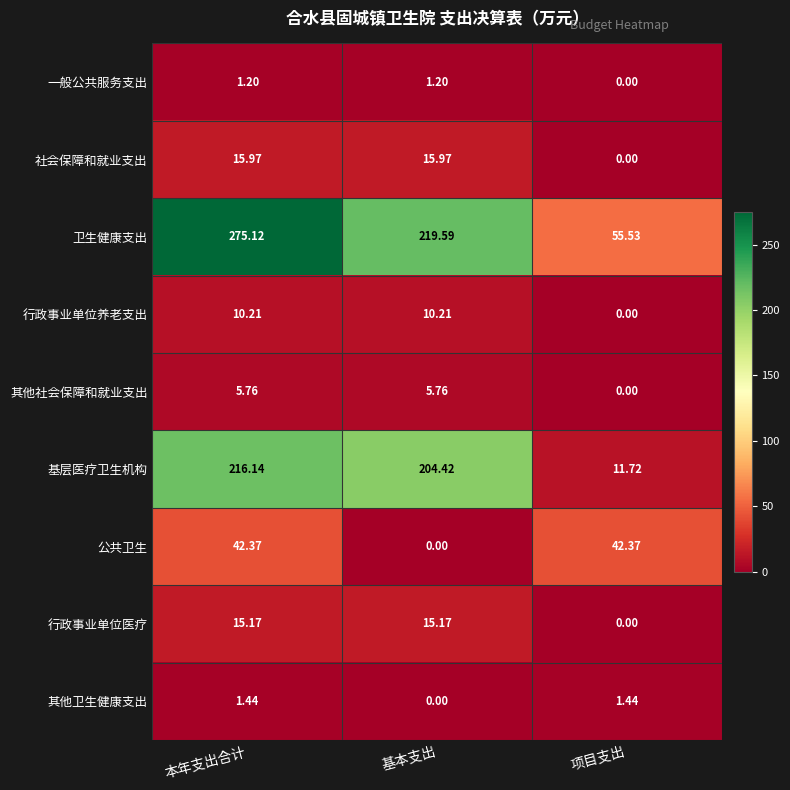

Which series changed the most between 本年支出合计 and 项目支出?

卫生健康支出